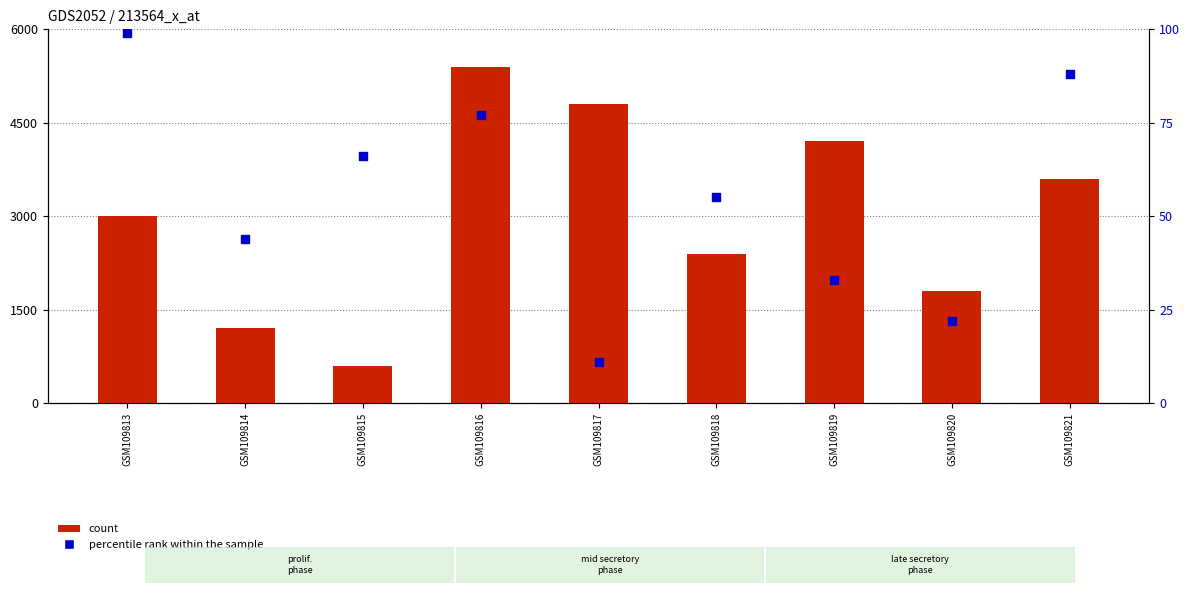

Which series has the largest total across all categories?

count